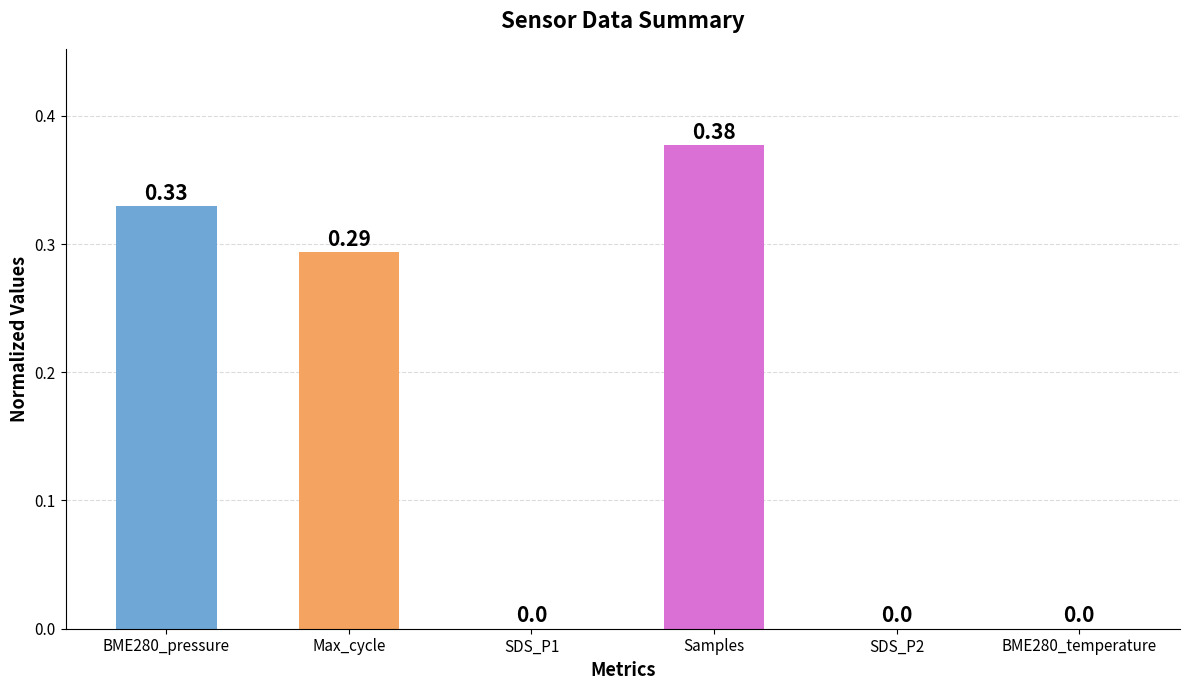

The value at SDS_P2 is 0.0. True or false?

True